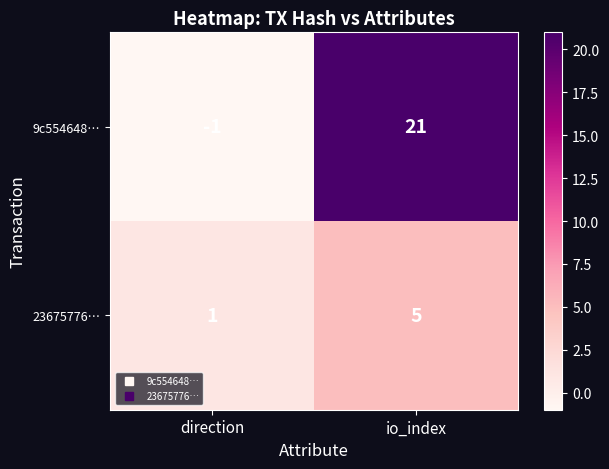

List the series in order of their overall mean, highest first.

9c554648…, 23675776…